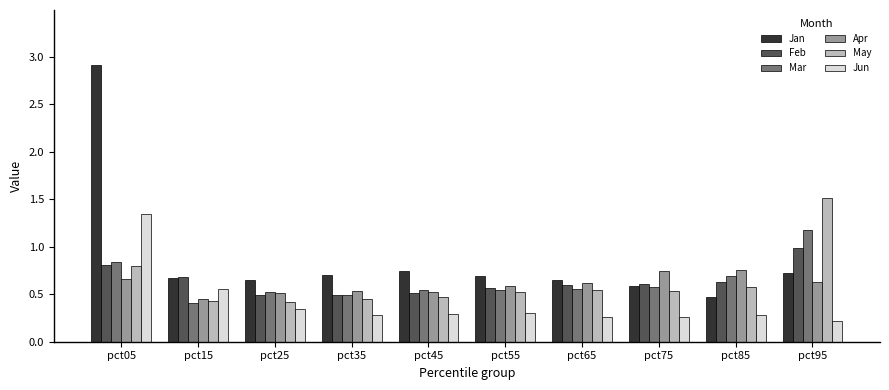

Which series changed the most between pct05 and pct85?

Jan